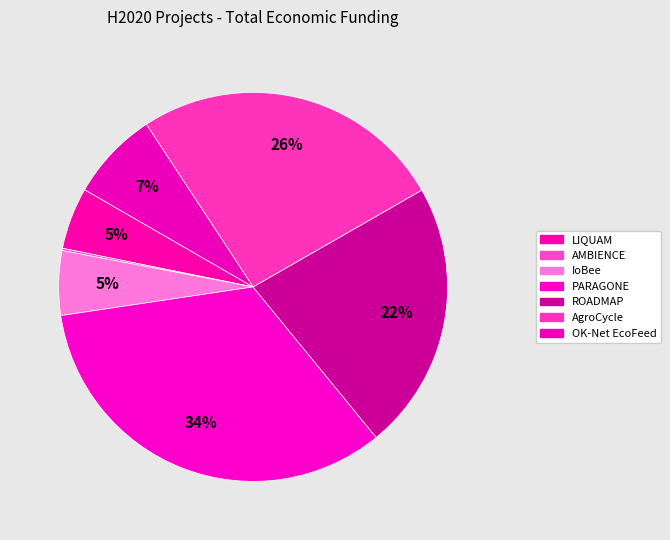

Between OK-Net EcoFeed and AgroCycle, which is larger?

AgroCycle